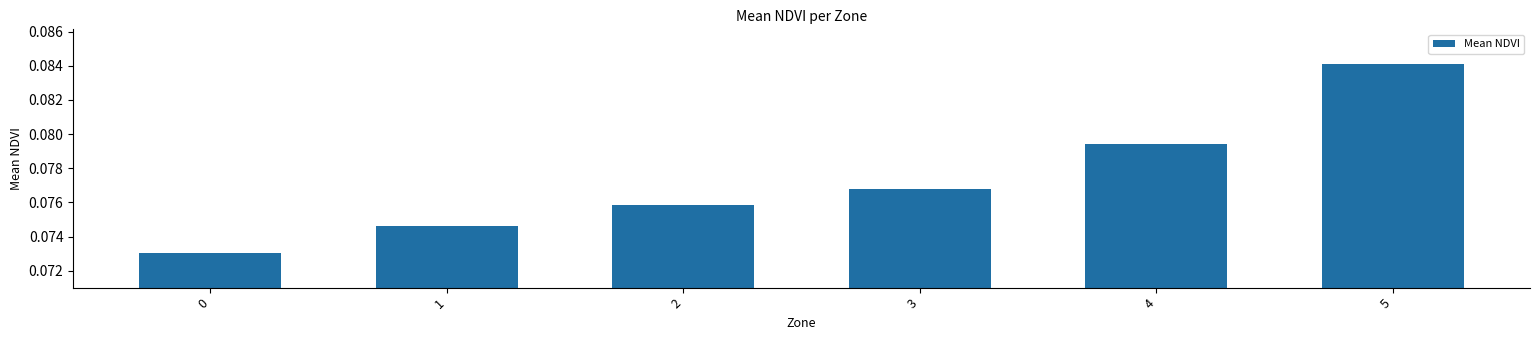

Rank the categories by value from lowest to highest.

0, 1, 2, 3, 4, 5